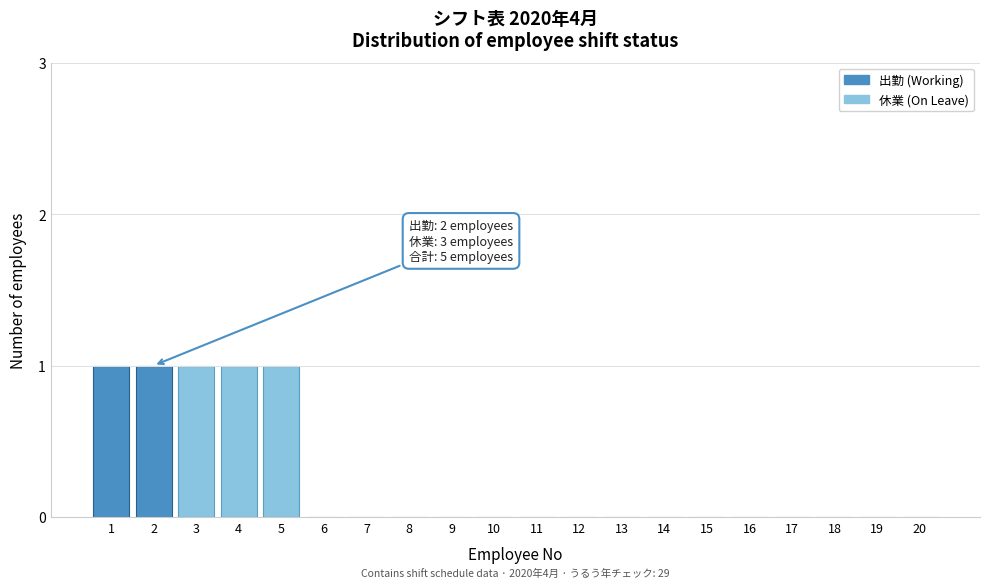

Reading right to left, extract all data points from this chart.

20=0	19=0	18=0	17=0	16=0	15=0	14=0	13=0	12=0	11=0	10=0	9=0	8=0	7=0	6=0	5=1	4=1	3=1	2=1	1=1